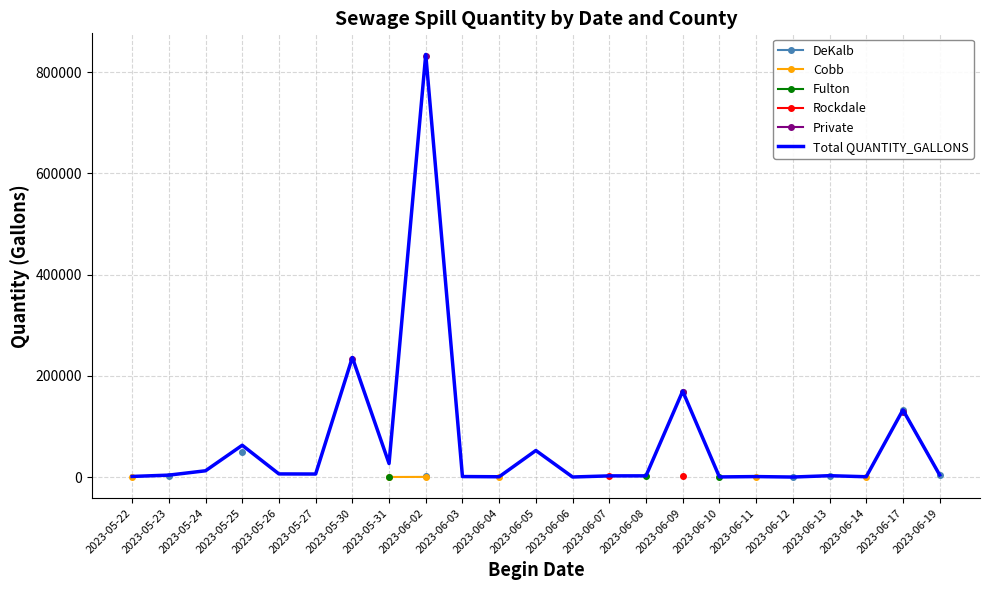

What is the maximum value for Total QUANTITY_GALLONS?

835020